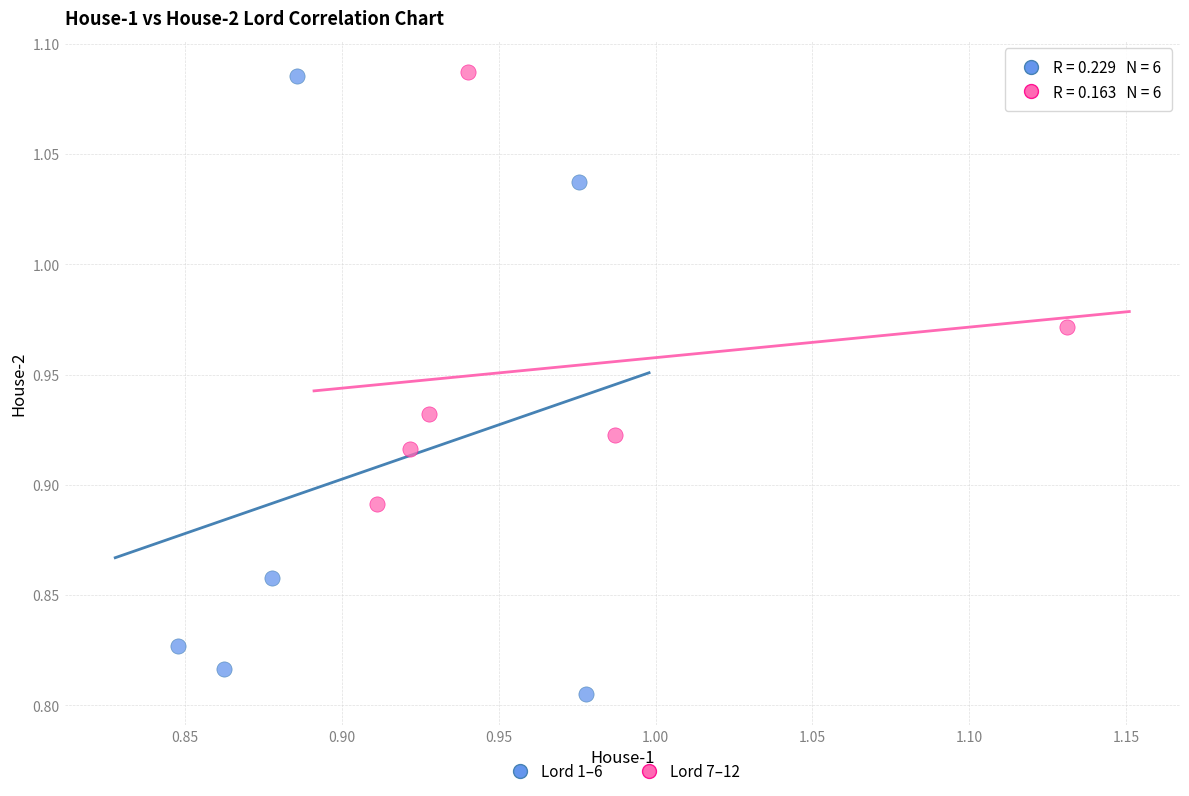

Which series contains the lowest Y value?

Lord 1–6